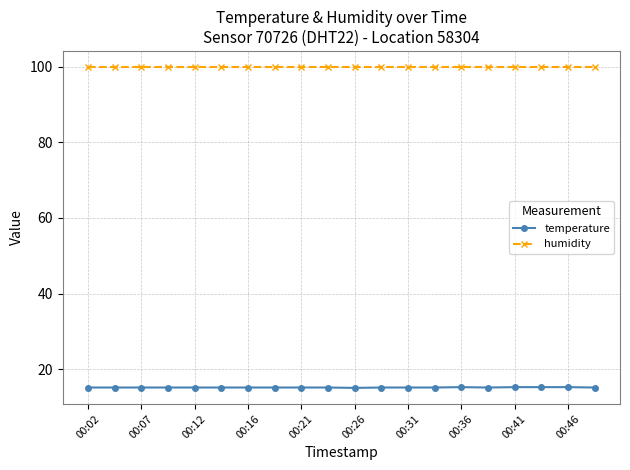

Rank the series by their maximum value, from lowest to highest.

temperature, humidity